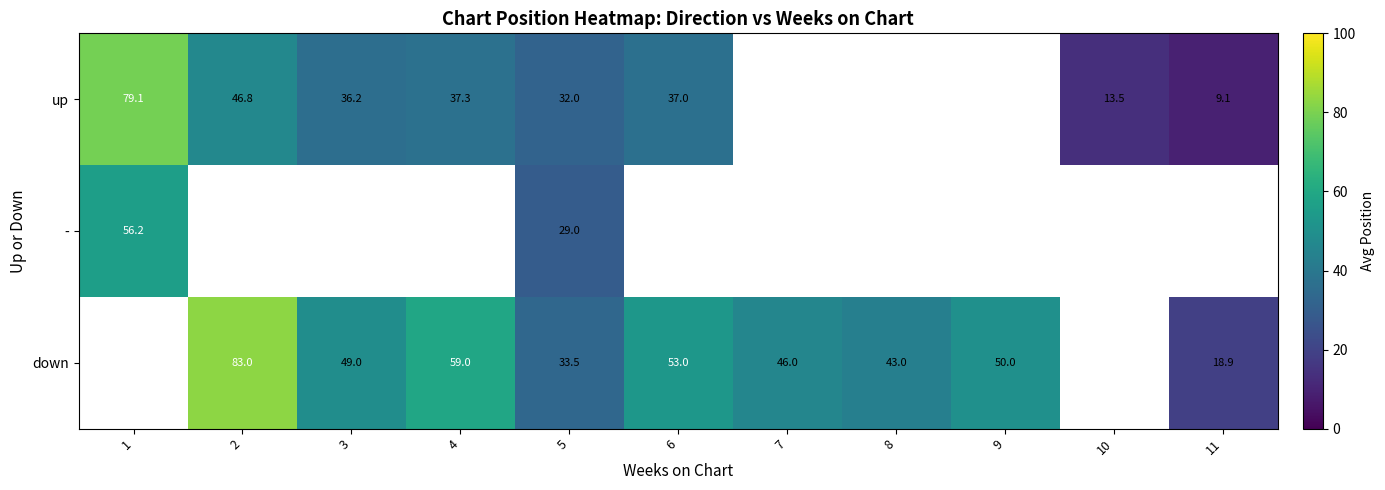

Count the number of categories in the chart.

11